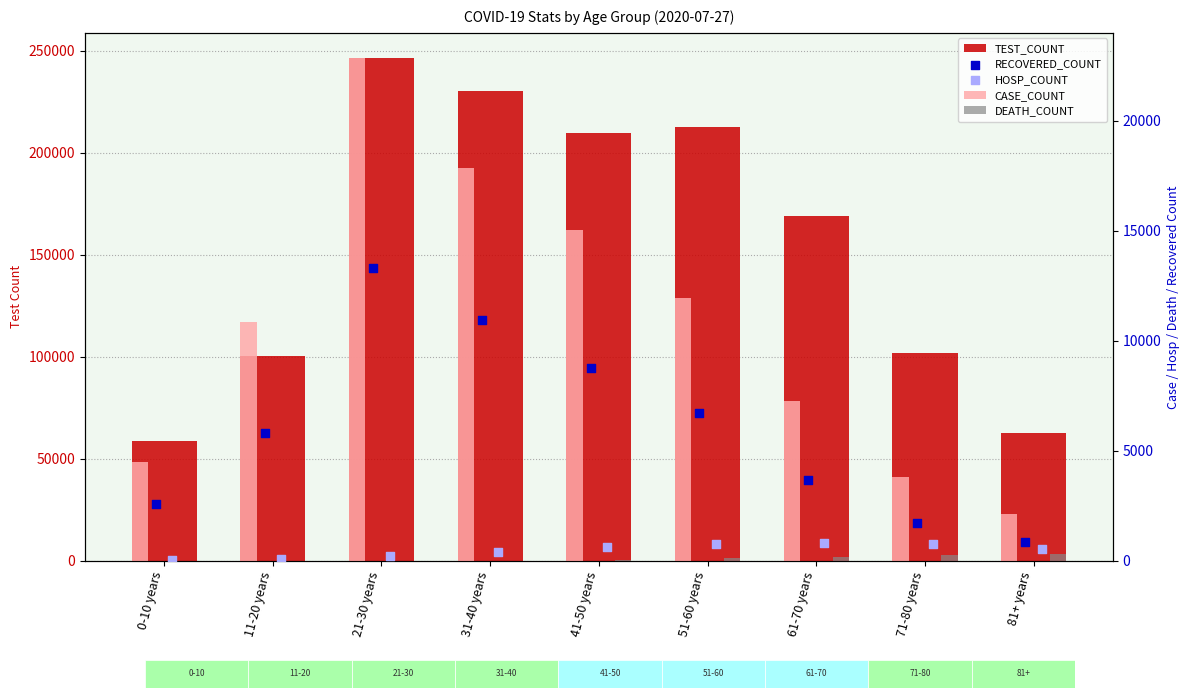

Which series contains the lowest Y value?

DEATH_COUNT